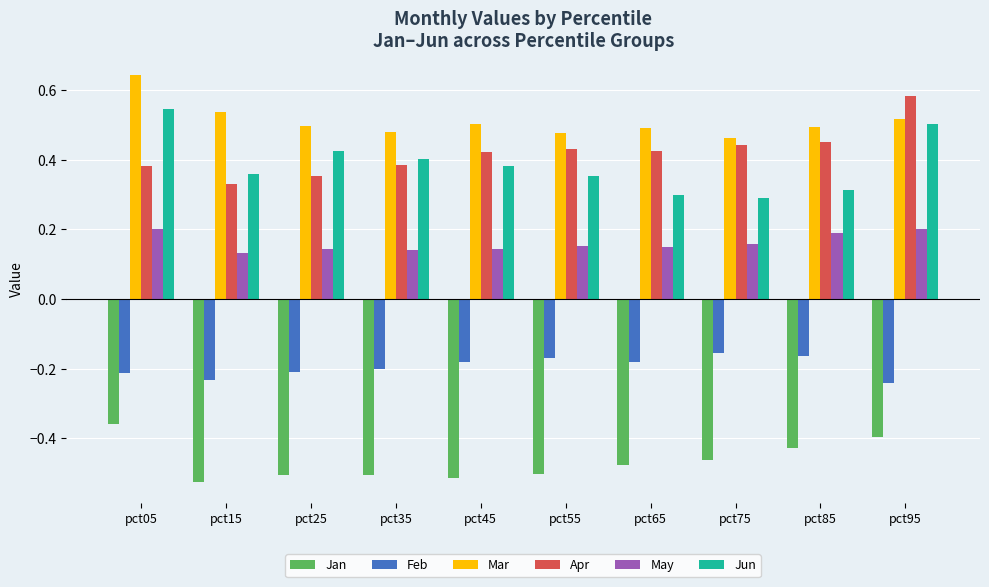

What is the spread (max minus min) of values at pct05?

1.0